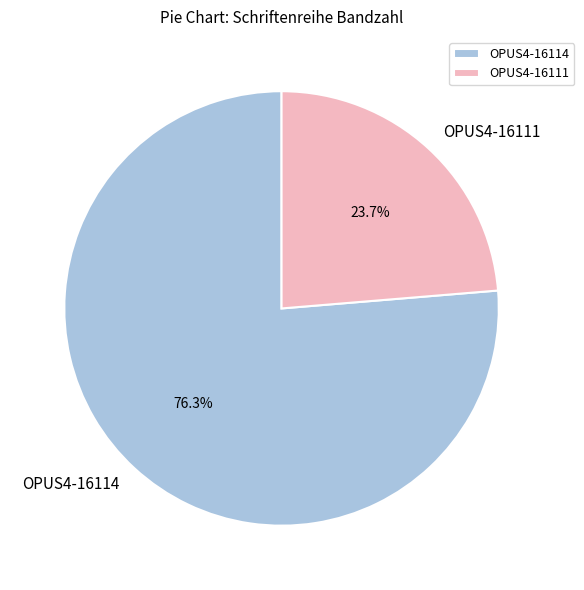

What percentage is the OPUS4-16114 slice, to the nearest percent?

76%